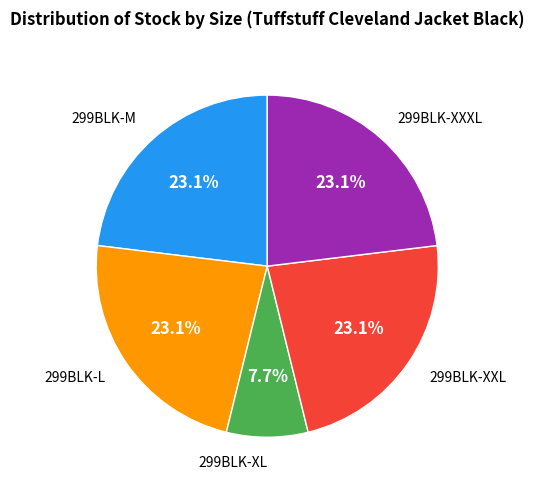

Does any single category account for the majority?

No